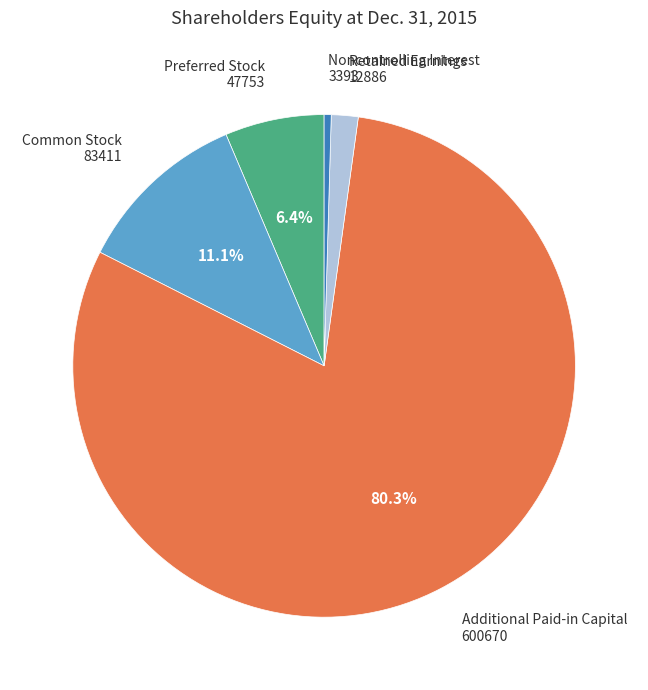

Which category has the smallest portion of the pie?

Noncontrolling Interest